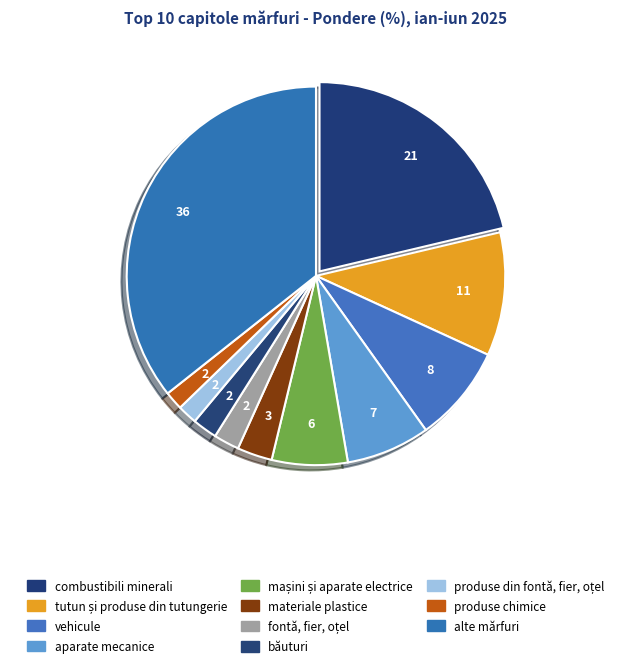

What is the total percentage of băuturi and produse din fontă, fier, oțel?

3.8%